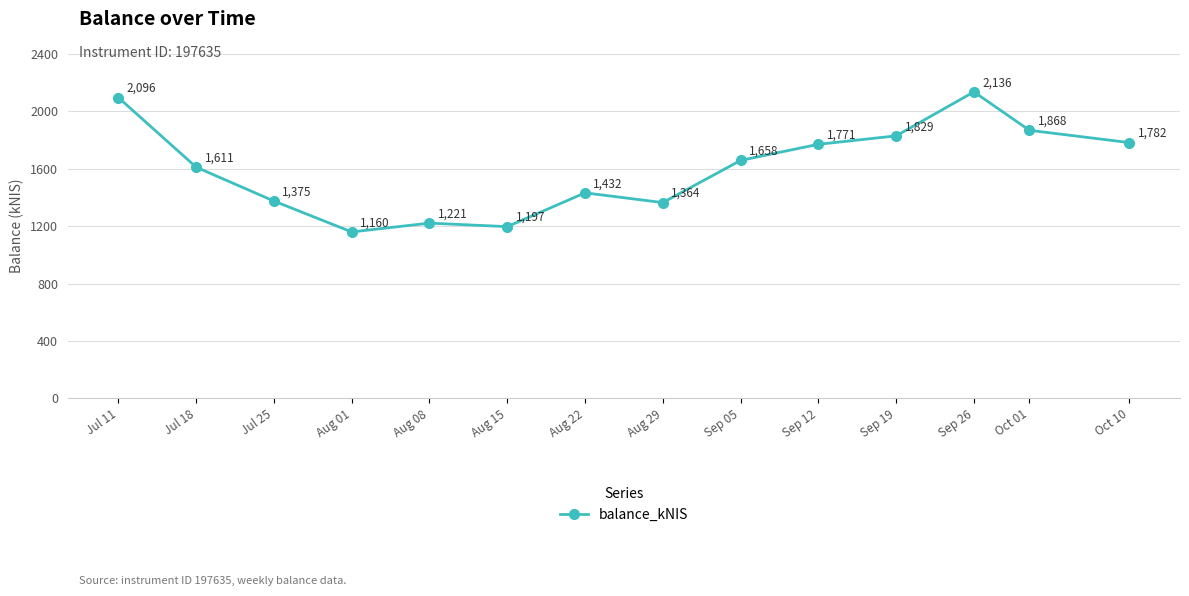

What is the label of the 10th point from the right?

Aug 08